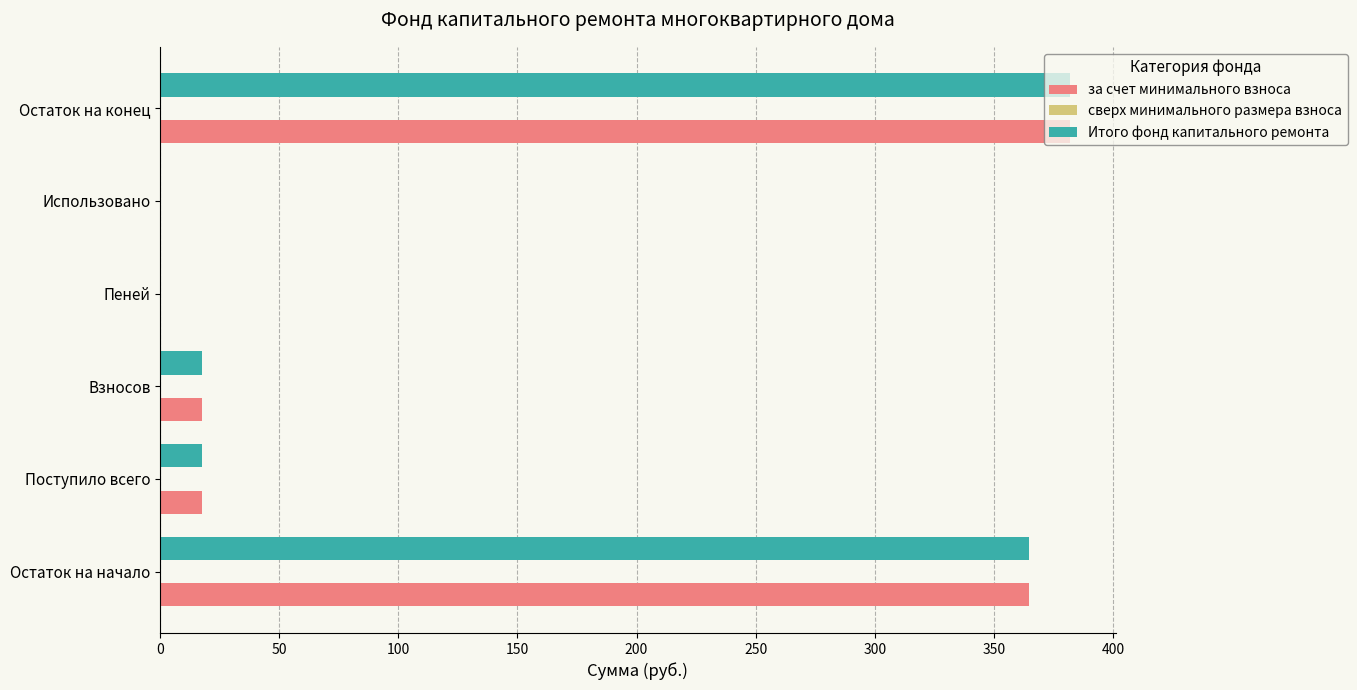

Is it true that Итого фонд капитального ремонта equals 17.4 at Поступило всего?

True